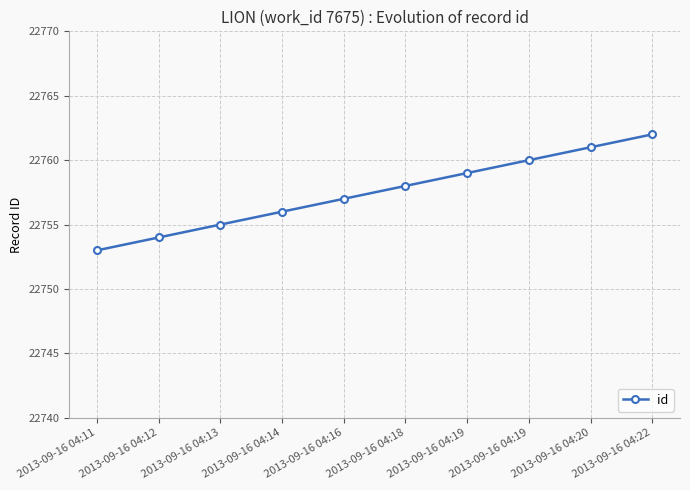

Count the number of data series in this chart.

1